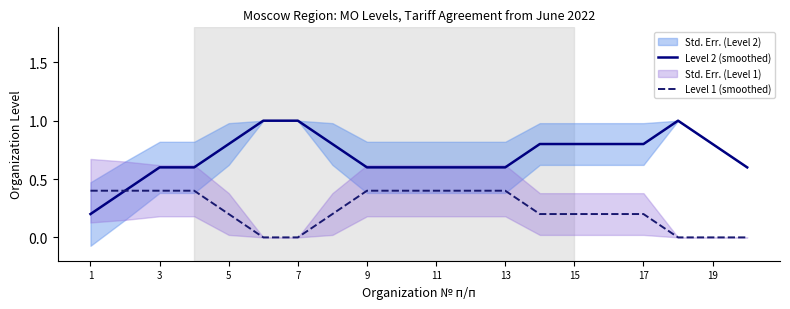

How many data points does each series have?

20